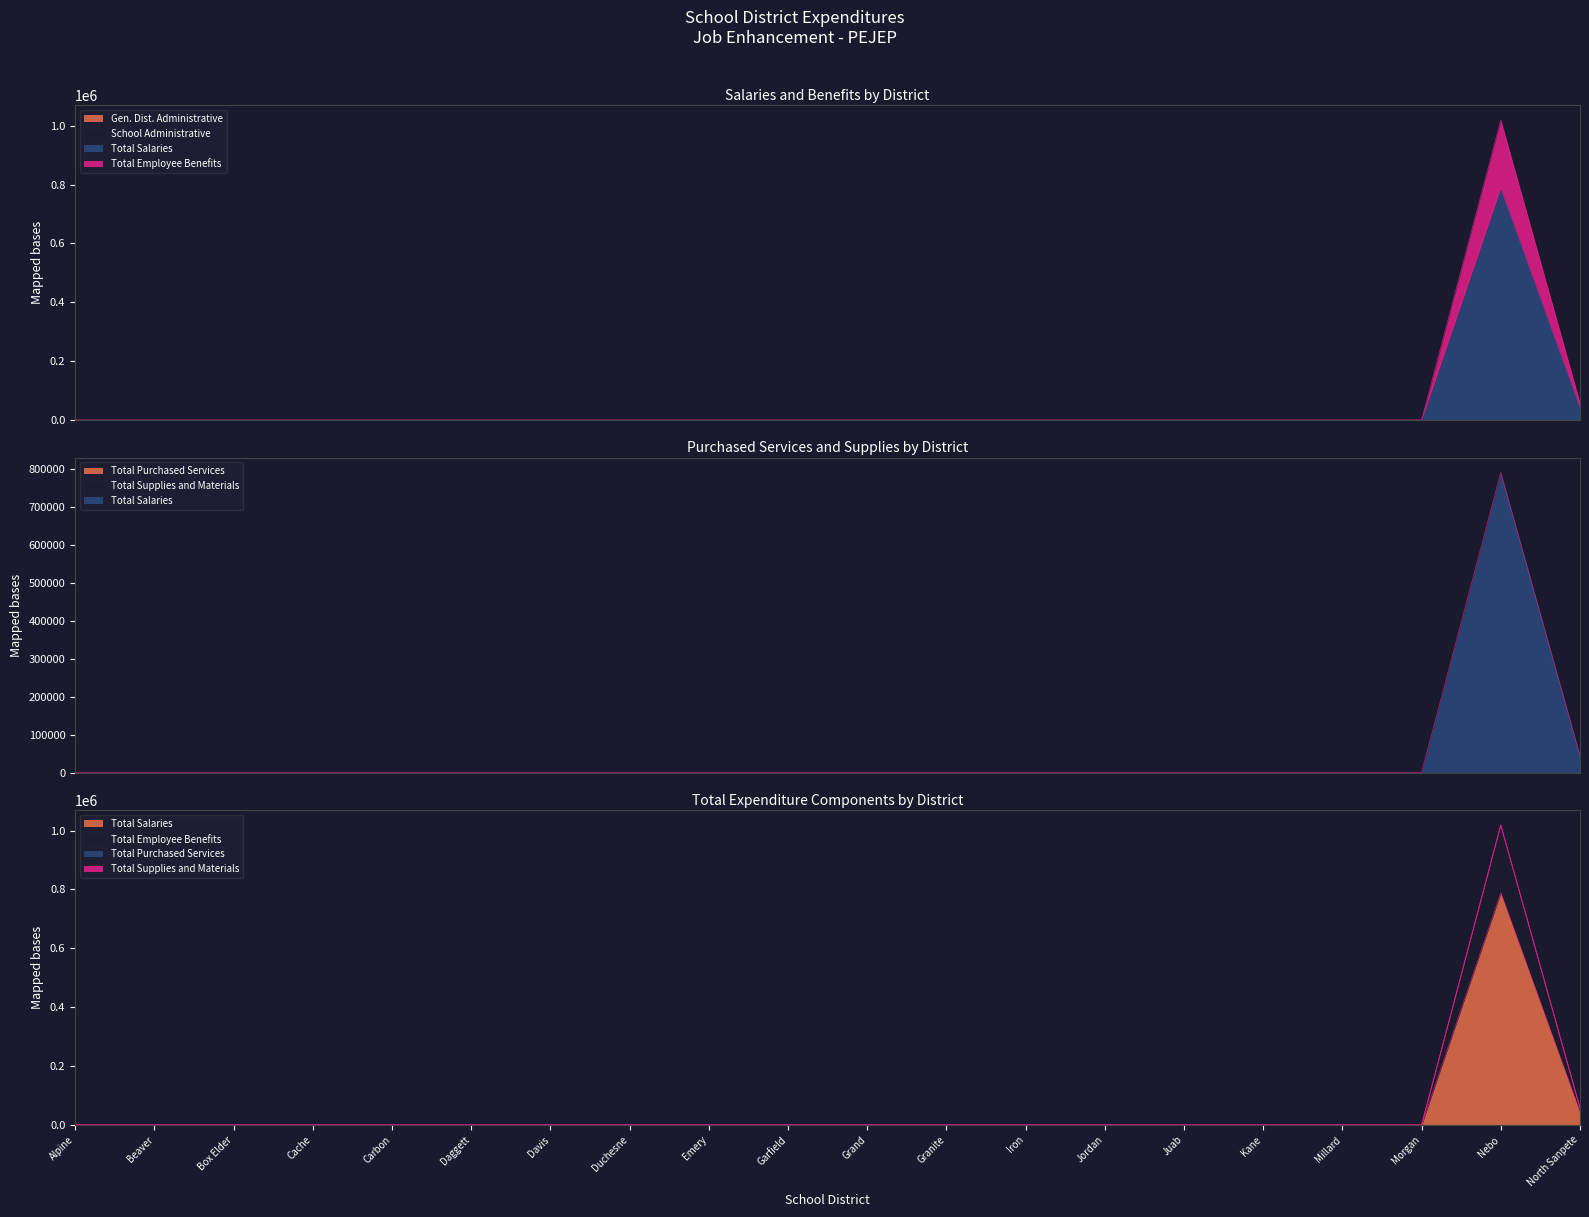

Reading left to right, extract all data points from this chart.

Gen. Dist. Administrative: Alpine=0.0	Beaver=0.0	Box Elder=0.0	Cache=0.0	Carbon=0.0	Daggett=0.0	Davis=0.0	Duchesne=0.0	Emery=0.0	Garfield=0.0	Grand=0.0	Granite=0.0	Iron=0.0	Jordan=0.0	Juab=0.0	Kane=0.0	Millard=0.0	Morgan=0.0	Nebo=0.0	North Sanpete=0.0
School Administrative: Alpine=0.0	Beaver=0.0	Box Elder=0.0	Cache=0.0	Carbon=0.0	Daggett=0.0	Davis=0.0	Duchesne=0.0	Emery=0.0	Garfield=0.0	Grand=0.0	Granite=0.0	Iron=0.0	Jordan=0.0	Juab=0.0	Kane=0.0	Millard=0.0	Morgan=0.0	Nebo=0.0	North Sanpete=0.0
Total Salaries: Alpine=0.0	Beaver=0.0	Box Elder=0.0	Cache=0.0	Carbon=0.0	Daggett=0.0	Davis=0.0	Duchesne=0.0	Emery=0.0	Garfield=0.0	Grand=0.0	Granite=0.0	Iron=0.0	Jordan=0.0	Juab=0.0	Kane=0.0	Millard=0.0	Morgan=0.0	Nebo=789287.9	North Sanpete=44221.1
Total Employee Benefits: Alpine=0.0	Beaver=0.0	Box Elder=0.0	Cache=0.0	Carbon=0.0	Daggett=0.0	Davis=0.0	Duchesne=0.0	Emery=0.0	Garfield=0.0	Grand=0.0	Granite=0.0	Iron=0.0	Jordan=0.0	Juab=0.0	Kane=0.0	Millard=0.0	Morgan=0.0	Nebo=229585.5	North Sanpete=13616.7
Total Purchased Services: Alpine=0.0	Beaver=0.0	Box Elder=0.0	Cache=0.0	Carbon=0.0	Daggett=0.0	Davis=0.0	Duchesne=0.0	Emery=0.0	Garfield=0.0	Grand=0.0	Granite=0.0	Iron=0.0	Jordan=0.0	Juab=0.0	Kane=0.0	Millard=0.0	Morgan=0.0	Nebo=0.0	North Sanpete=0.0
Total Supplies and Materials: Alpine=0.0	Beaver=0.0	Box Elder=0.0	Cache=0.0	Carbon=0.0	Daggett=0.0	Davis=0.0	Duchesne=0.0	Emery=0.0	Garfield=0.0	Grand=0.0	Granite=0.0	Iron=0.0	Jordan=0.0	Juab=0.0	Kane=0.0	Millard=0.0	Morgan=0.0	Nebo=0.0	North Sanpete=0.0